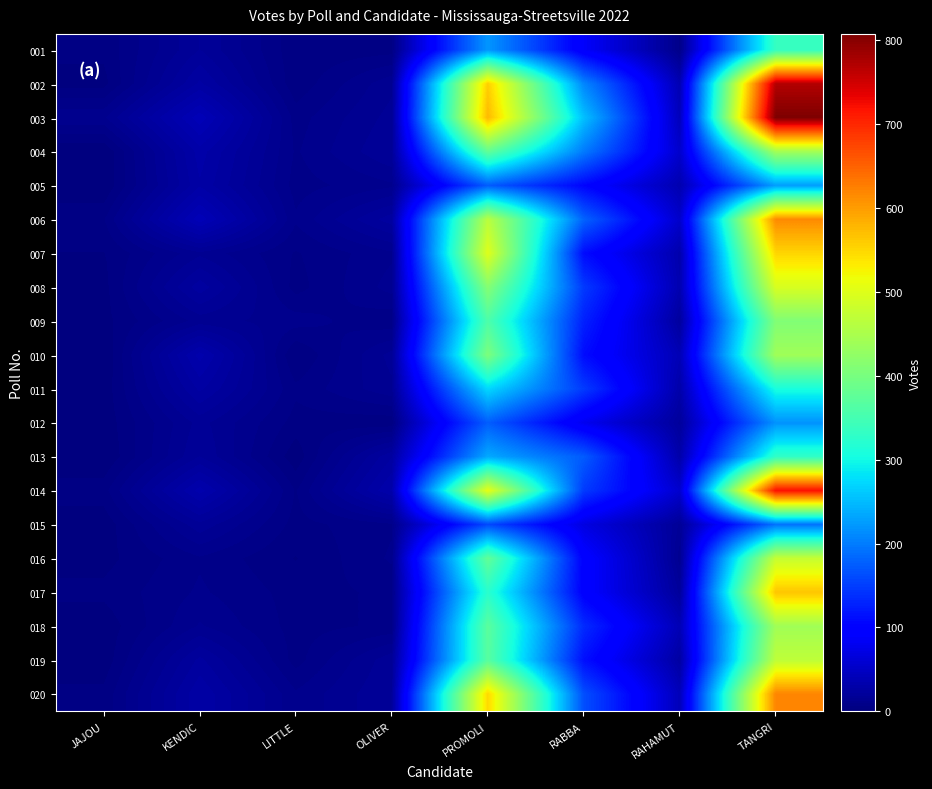

Rank the series by their maximum value, from highest to lowest.

003, 002, 014, 020, 006, 017, 007, 008, 016, 019, 004, 018, 010, 009, 001, 013, 011, 005, 012, 015